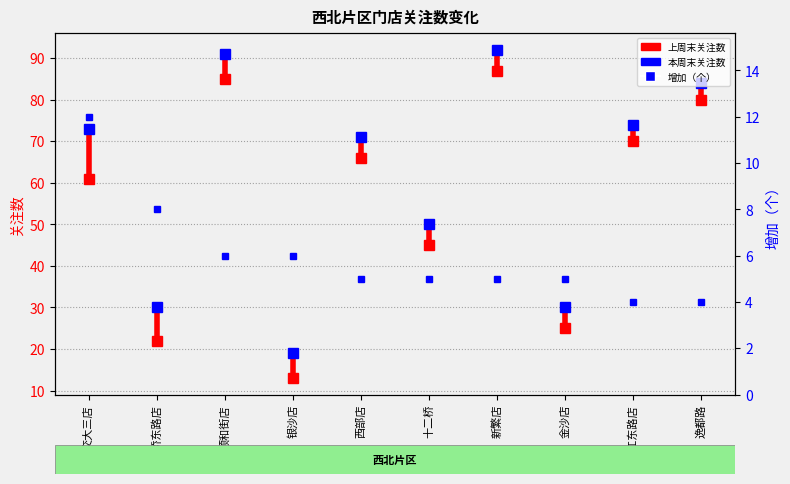

What is the total value across all series at 交大三店?

146